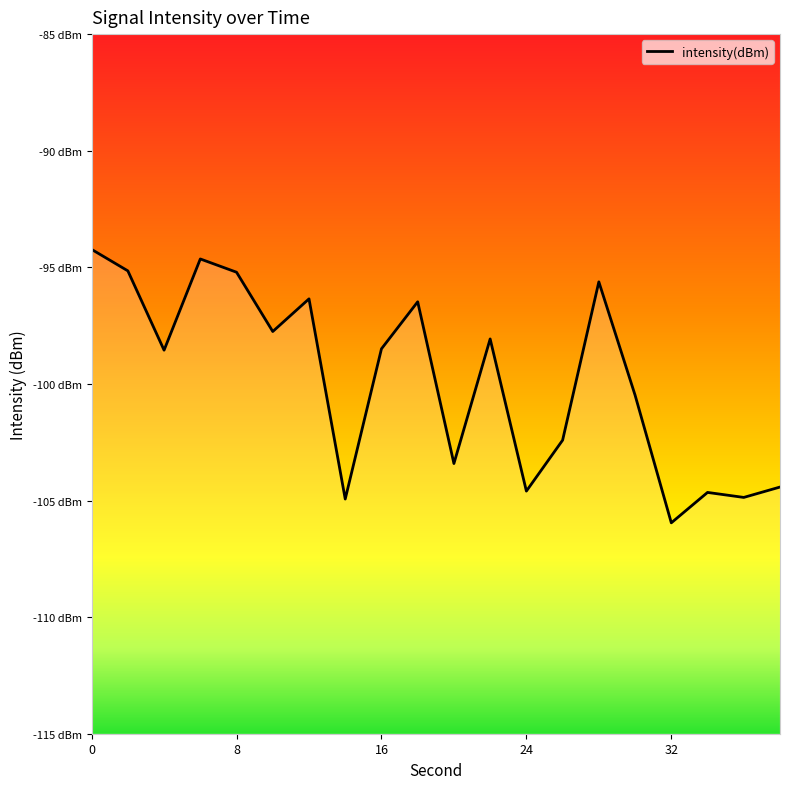

What is the value of the 2nd point from the left?

-95.2